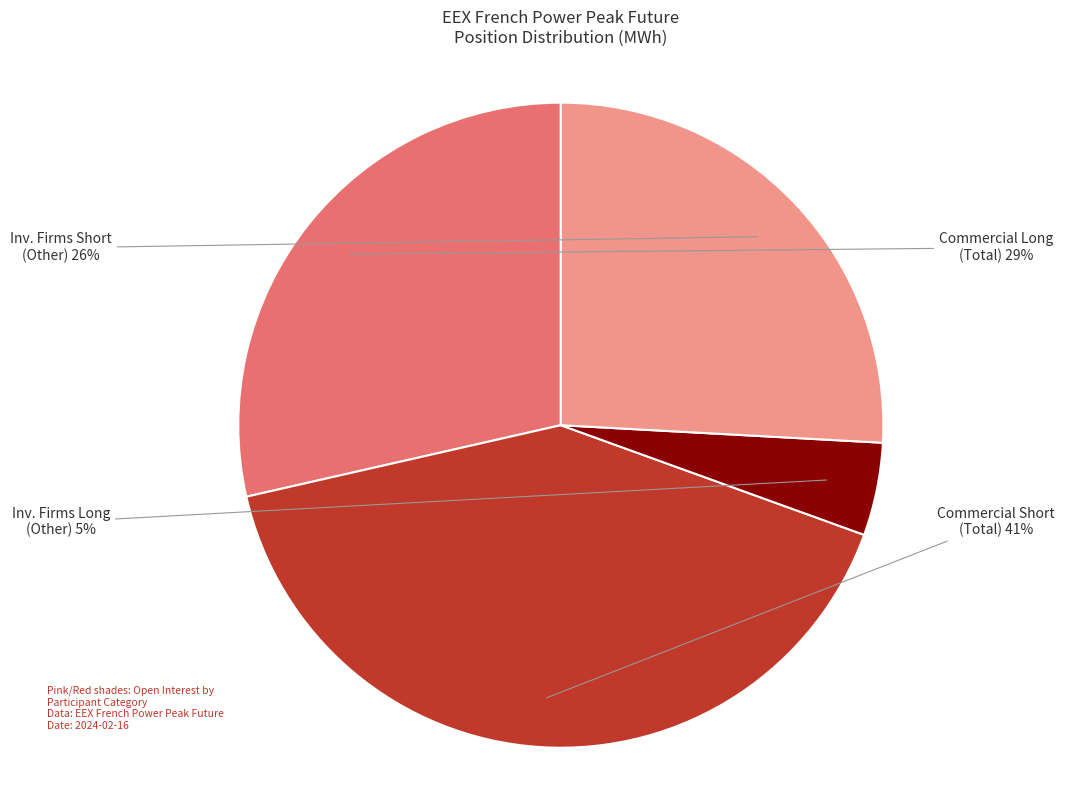

How many segments does this pie chart have?

4